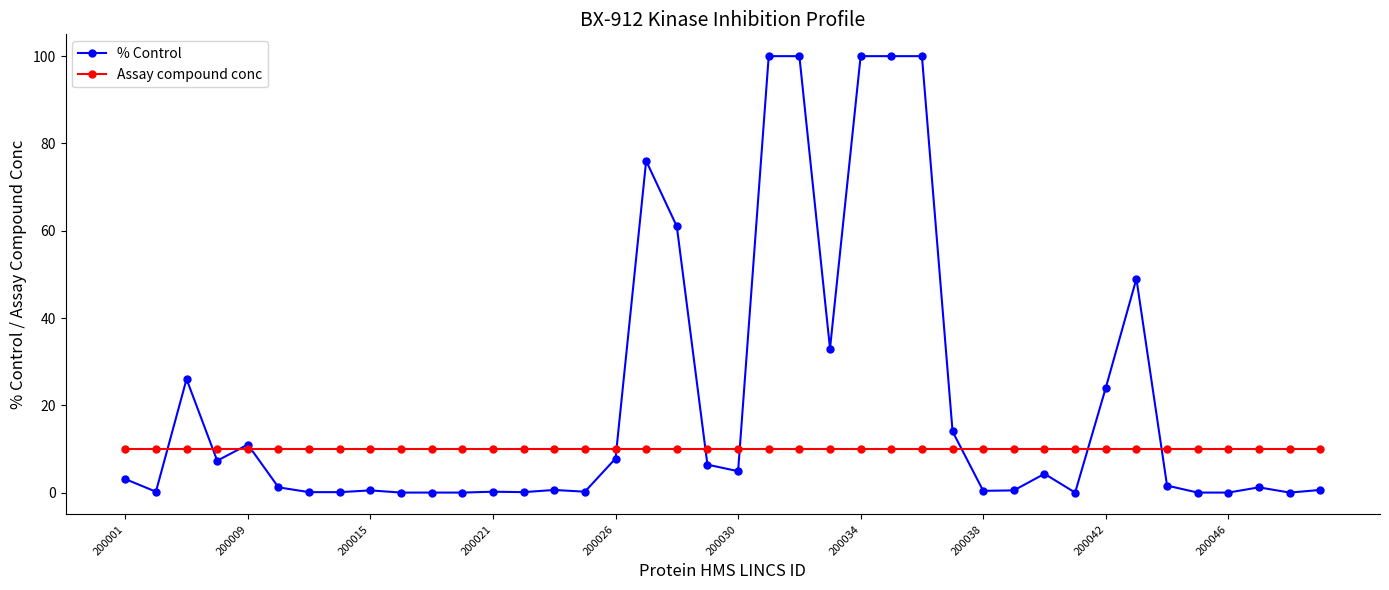

List the series in order of their overall mean, highest first.

% Control, Assay compound conc